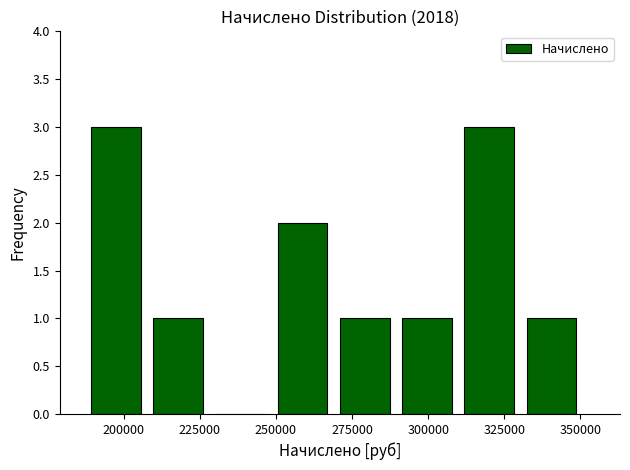

Reading left to right, transcribe this chart: for each bar, give the range it covers on the x-axis and its height. Neither the bar edges nor the heights are printed on the chart, so give them approximately, as read against the axes.

190000 to 210000: 3
210000 to 230000: 1
230000 to 250000: 0
250000 to 270000: 2
270000 to 290000: 1
290000 to 310000: 1
310000 to 330000: 3
330000 to 355000: 1